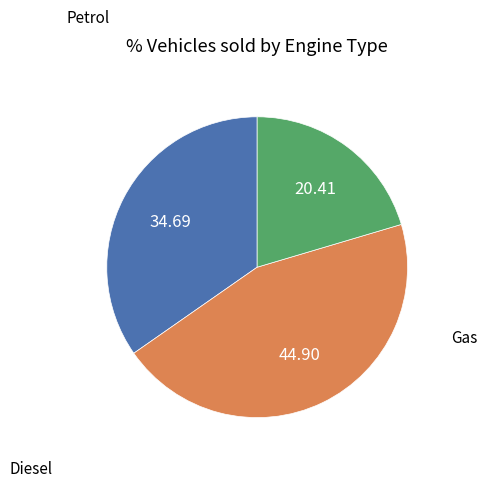

How many segments does this pie chart have?

3